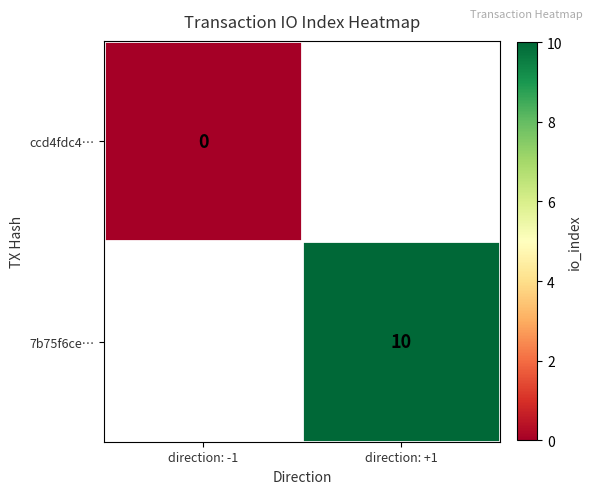

The 7b75f6ce… series shows 10 at direction: +1. True or false?

True